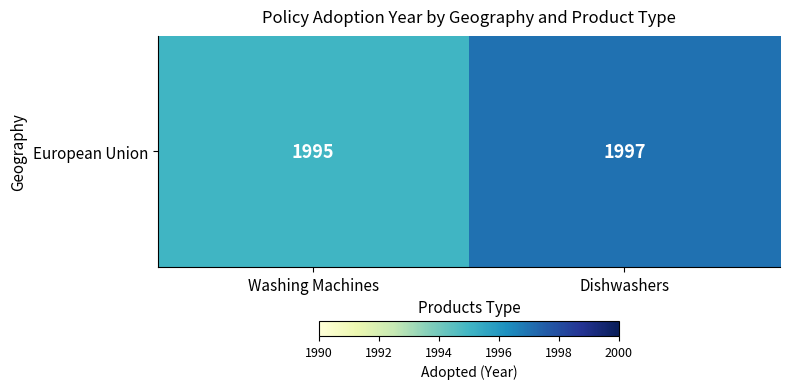

How many series are shown in this chart?

1